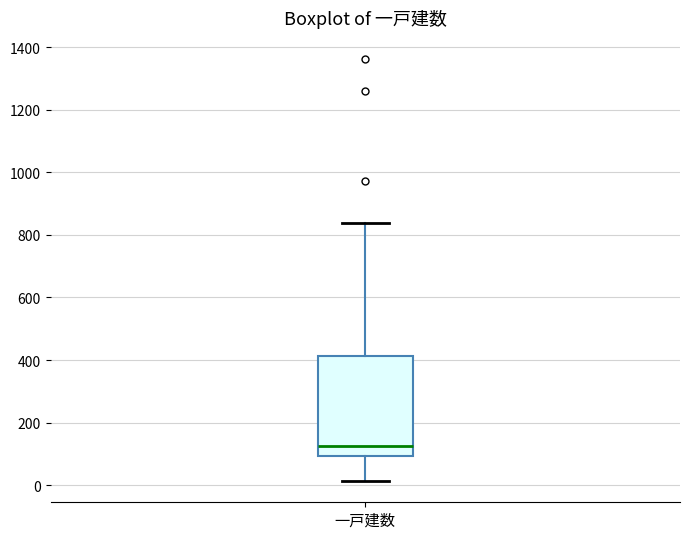

Read this box plot against the y-axis: the position of the median line, the range covered by the box, and the ends of both whiskers. The values are not printed on the chart, so give them approximately, as read against the axis.

median 120, box 100 to 420, whiskers 20 to 840